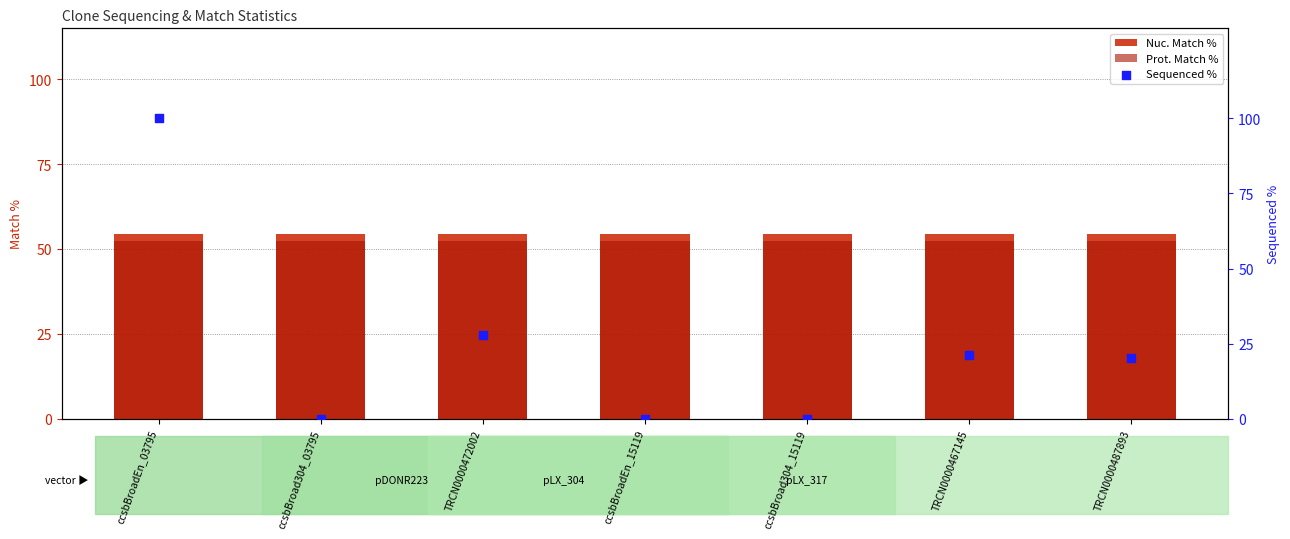

Which series reaches the minimum Y coordinate?

Sequenced %